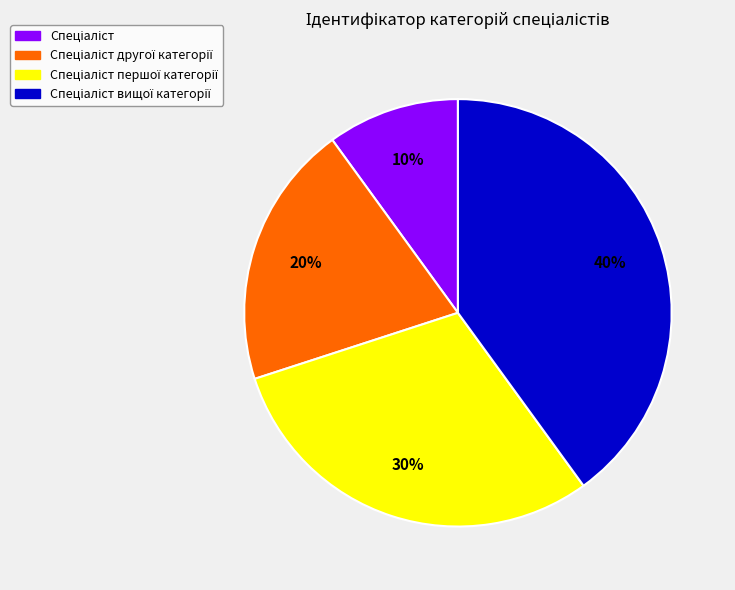

To the nearest percent, what is the difference between the largest and smallest slice percentages?

30%